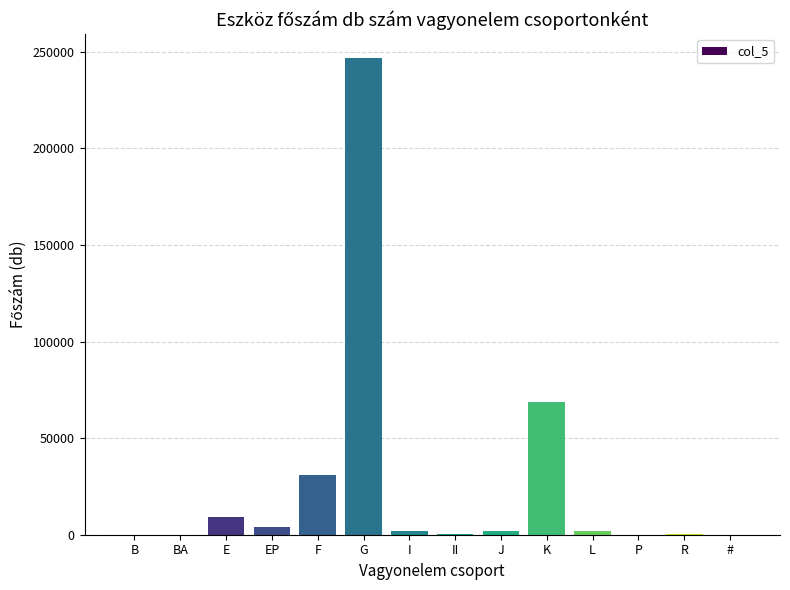

What is the ratio of the value at I to the value at P?

16.1